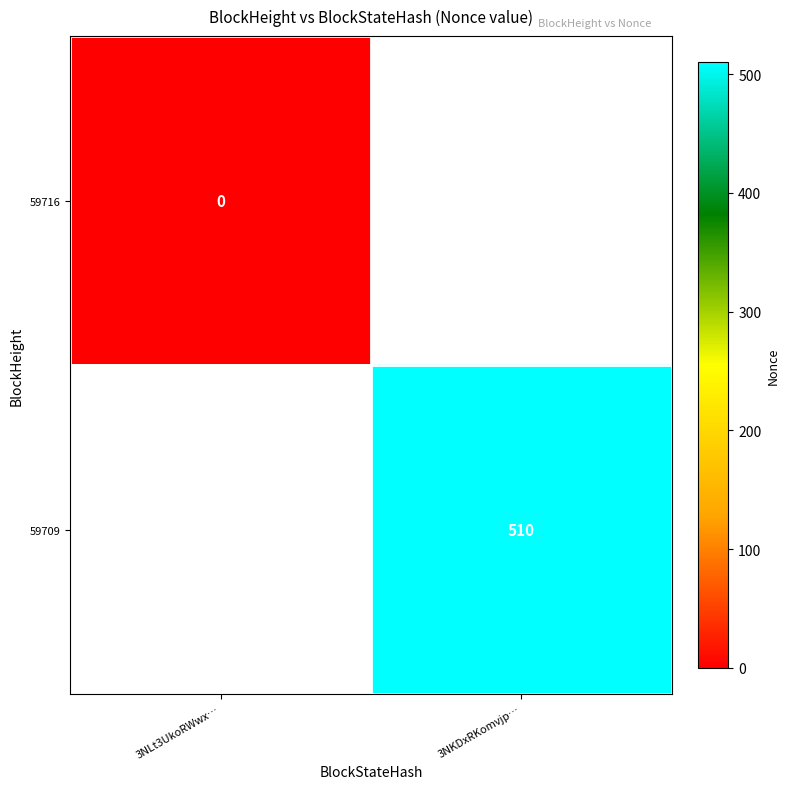

At how many categories does at least one series exceed 116?

1